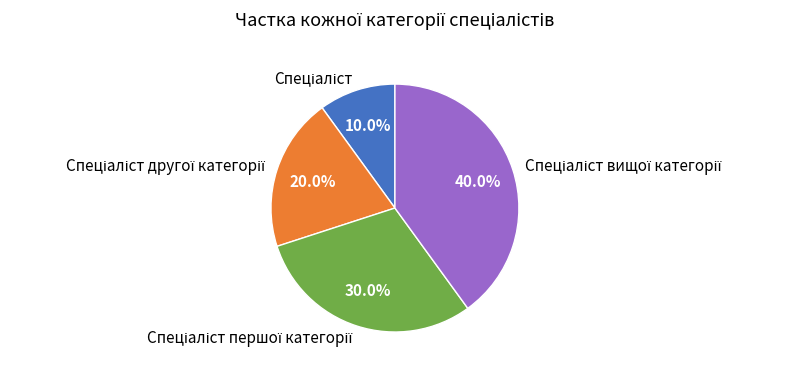

Is there a majority slice in this chart?

No